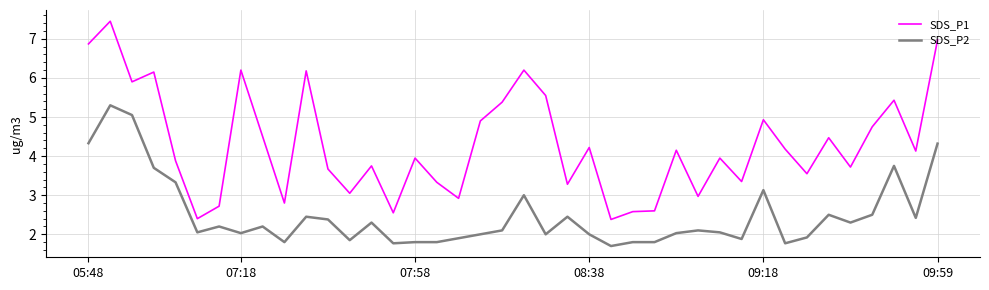

What is the maximum value for SDS_P2?

5.3